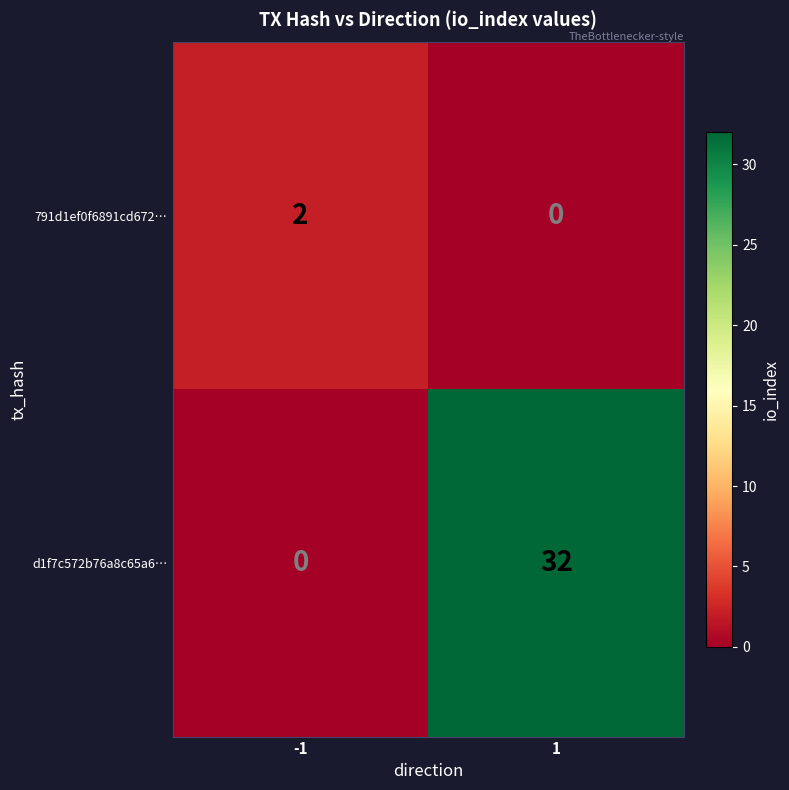

Which series has the largest range (max minus min)?

d1f7c572b76a8c65a6…